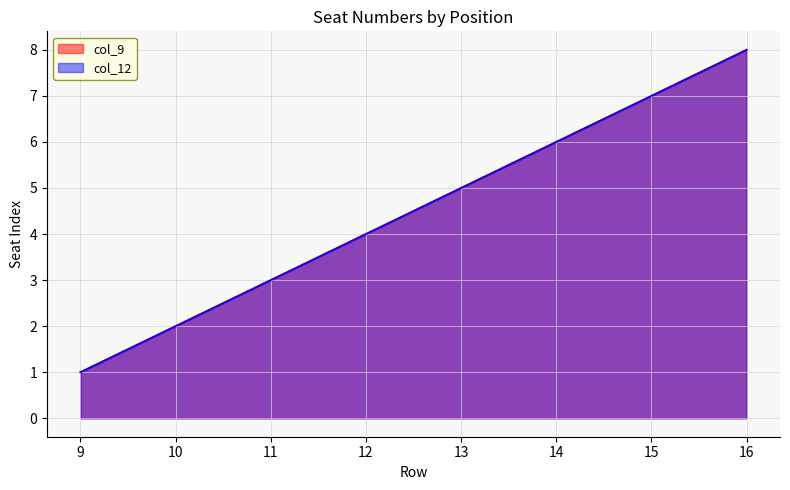

Reading left to right, transcribe all the data shown in this chart.

col_9: 1	2	3	4	5	6	7	8
col_12: 1	2	3	4	5	6	7	8